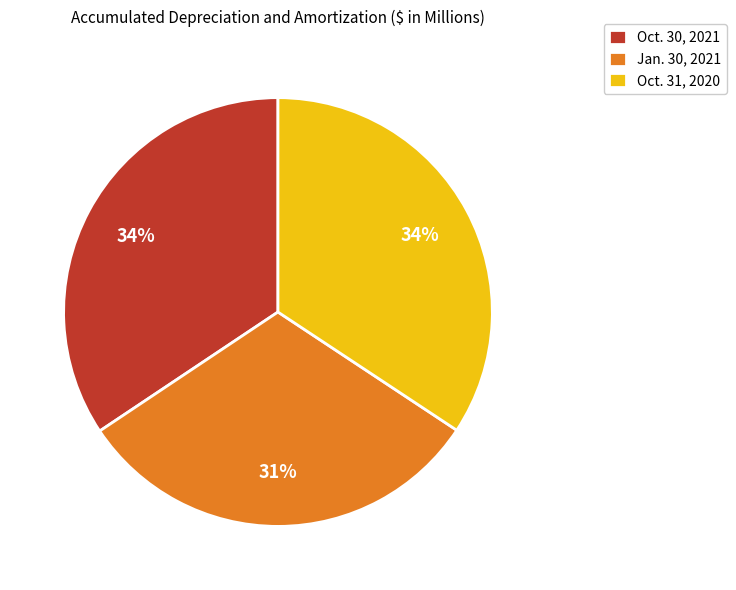

What is the smallest slice in the pie chart?

Jan. 30, 2021